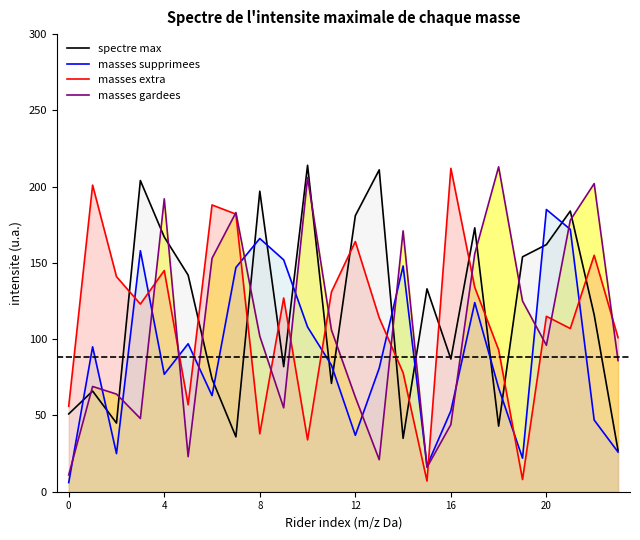

At which category does the chart reach its peak across all series?

10